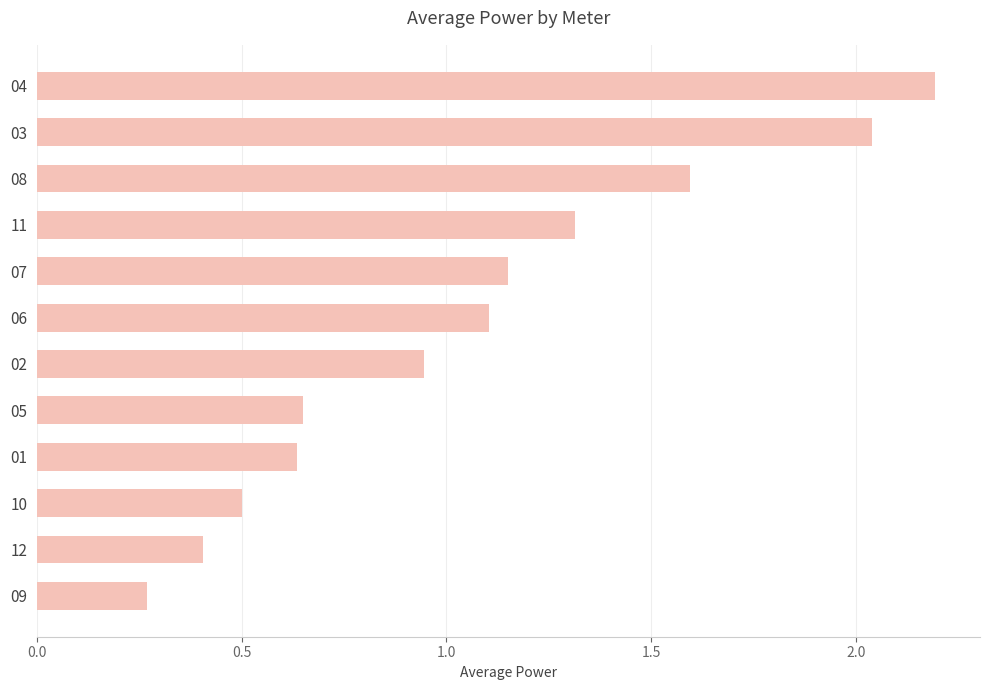

What is the sum of all values?

12.8